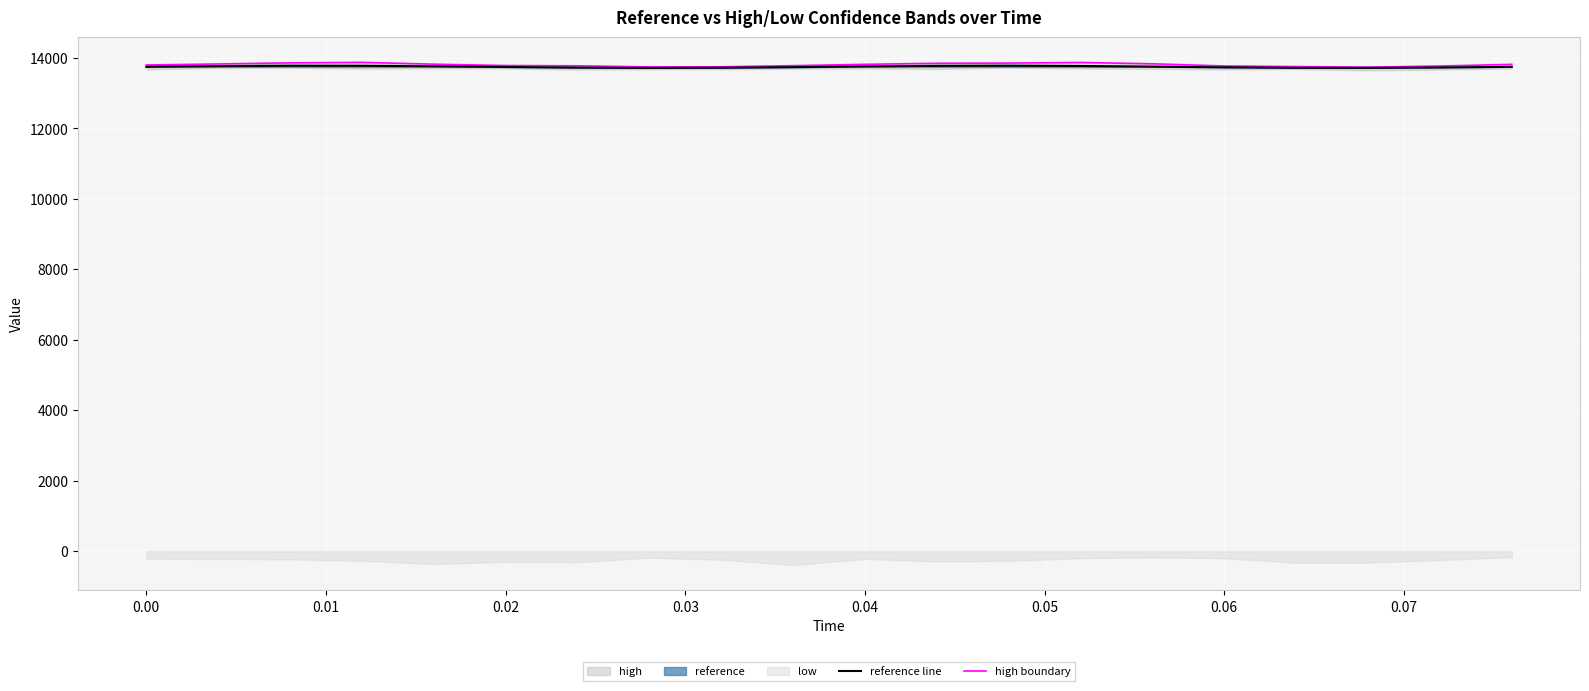

Which series has the largest total across all categories?

high boundary